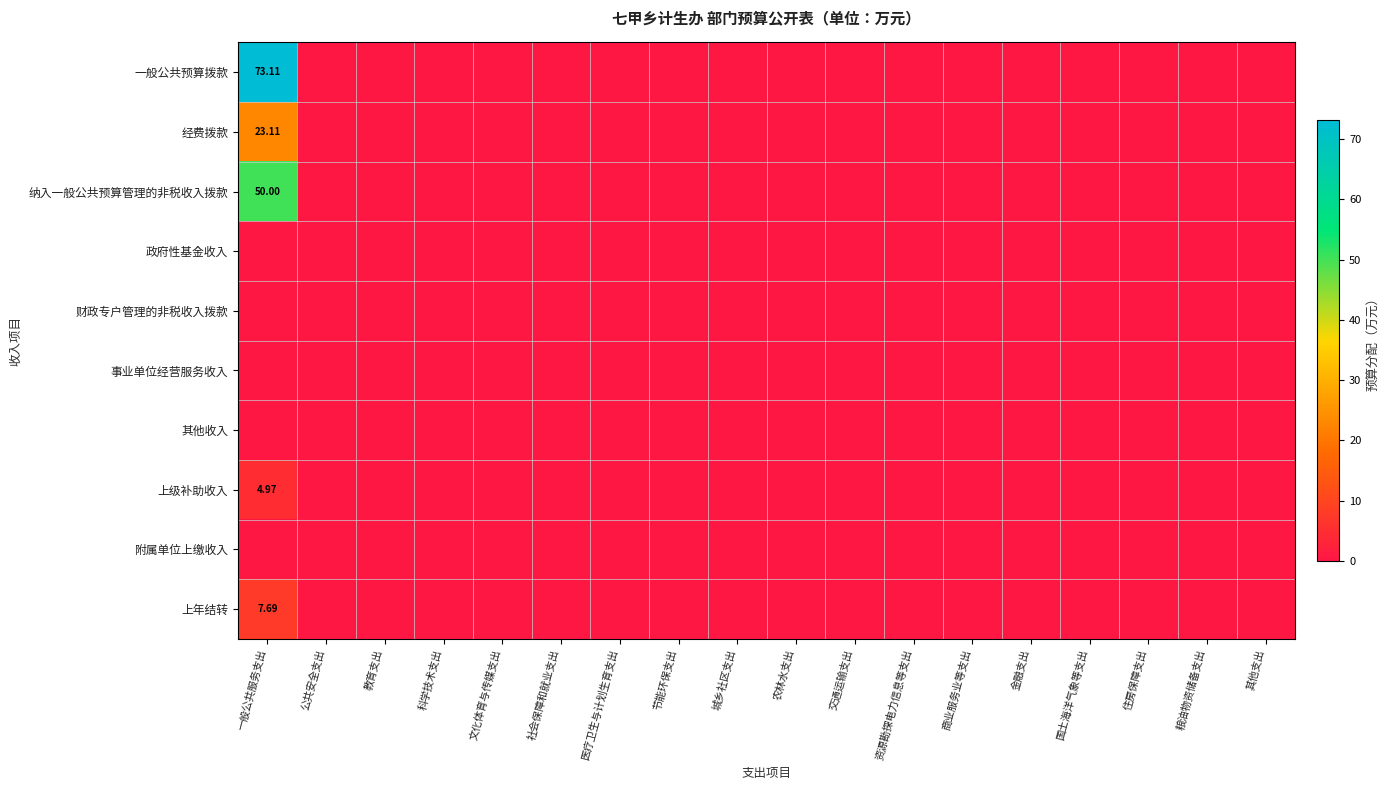

True or false: 上年结转 has a value of 0.0 at 粮油物资储备支出.

True